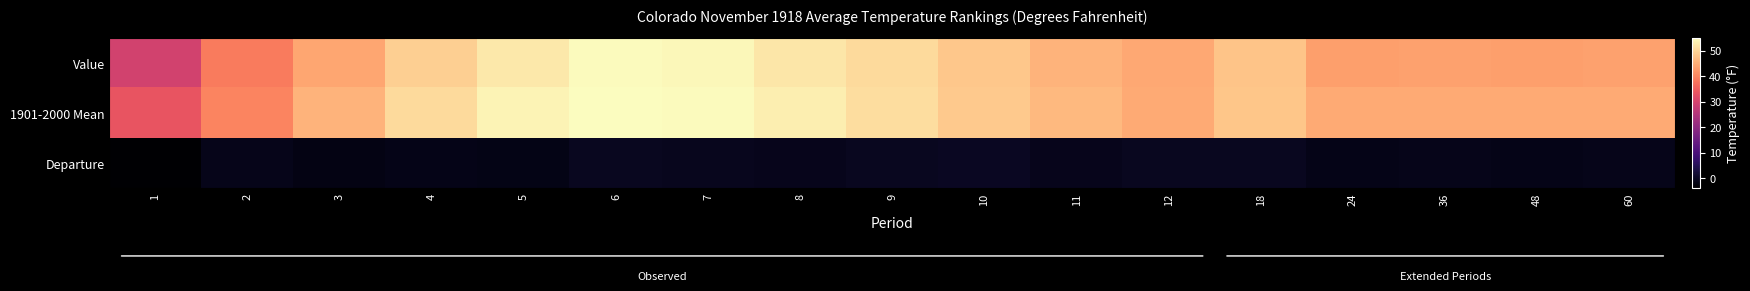

At 10, list the series in order from smallest to largest.

Departure, Value, 1901-2000 Mean